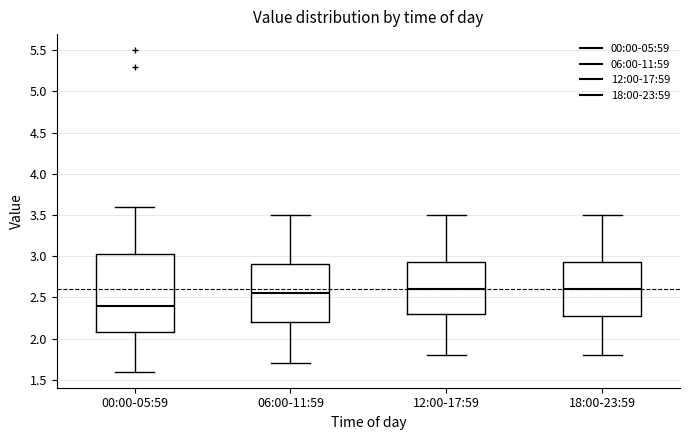

Which box is the tallest, from its lower edge to its upper edge?

00:00-05:59